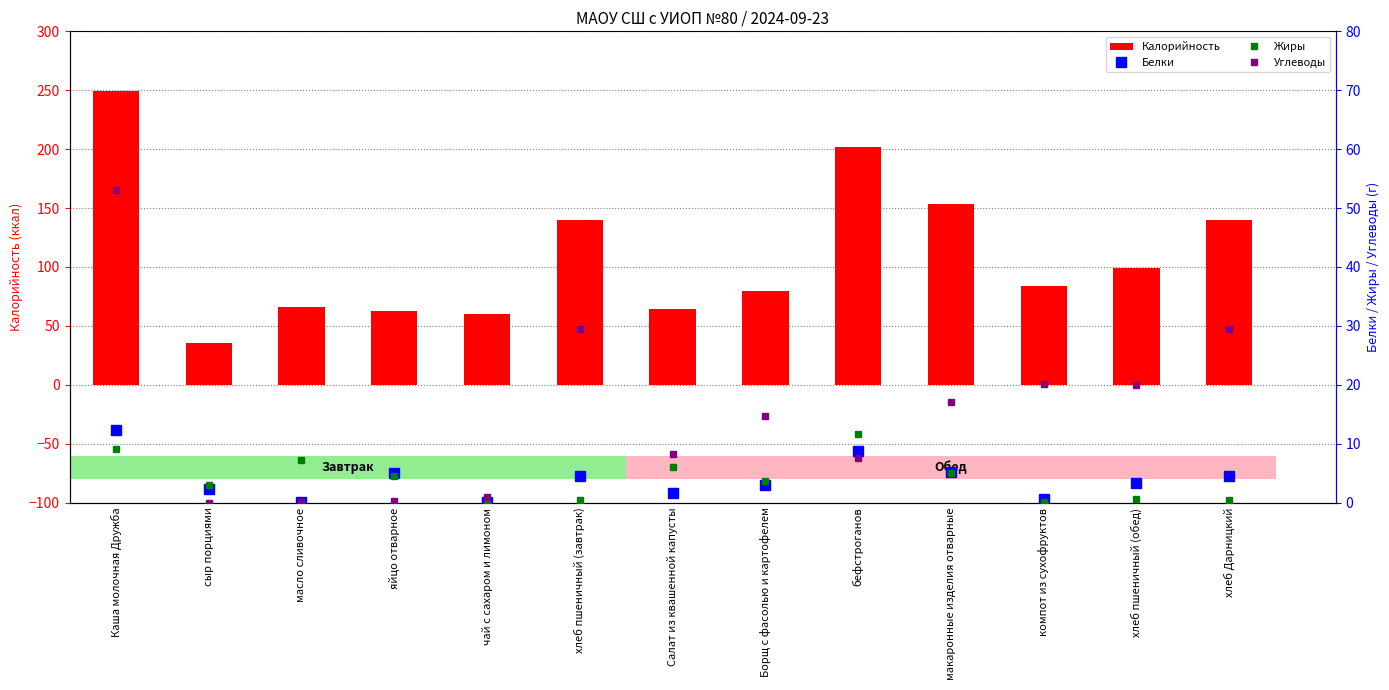

Which category has the lowest value across all series?

сыр порциями